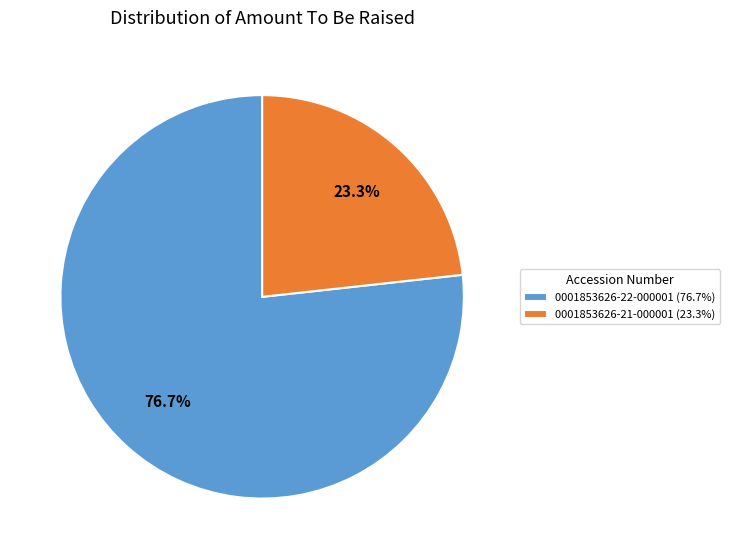

To the nearest percent, what is the average slice percentage?

50%